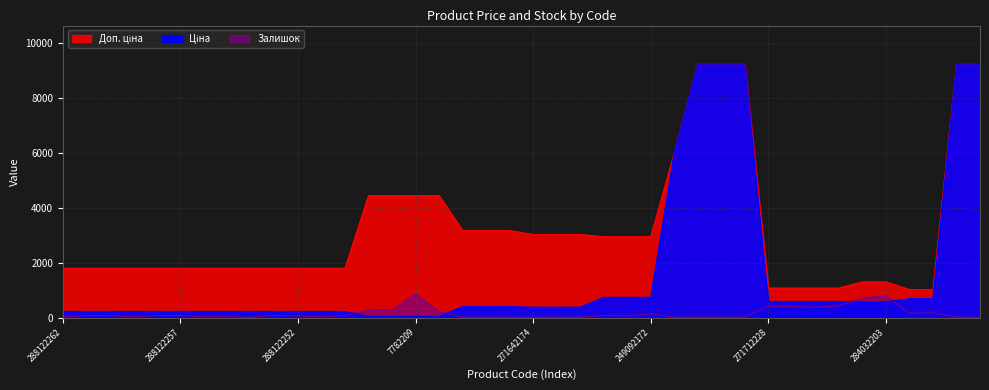

Rank the series by their average value, from highest to lowest.

Доп. ціна, Ціна, Залишок